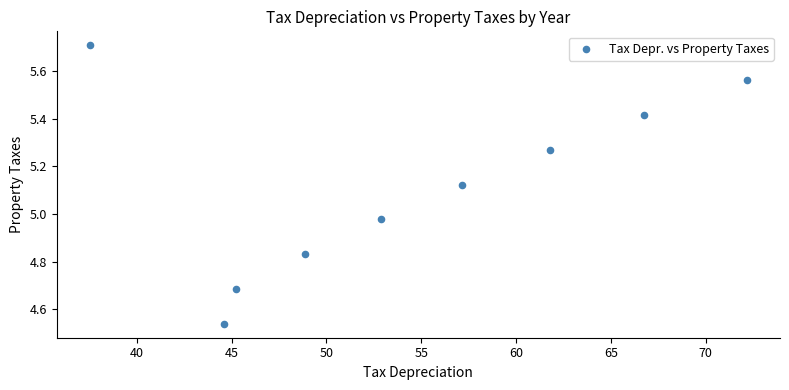

What is the range of Y values (max minus min)?

1.2